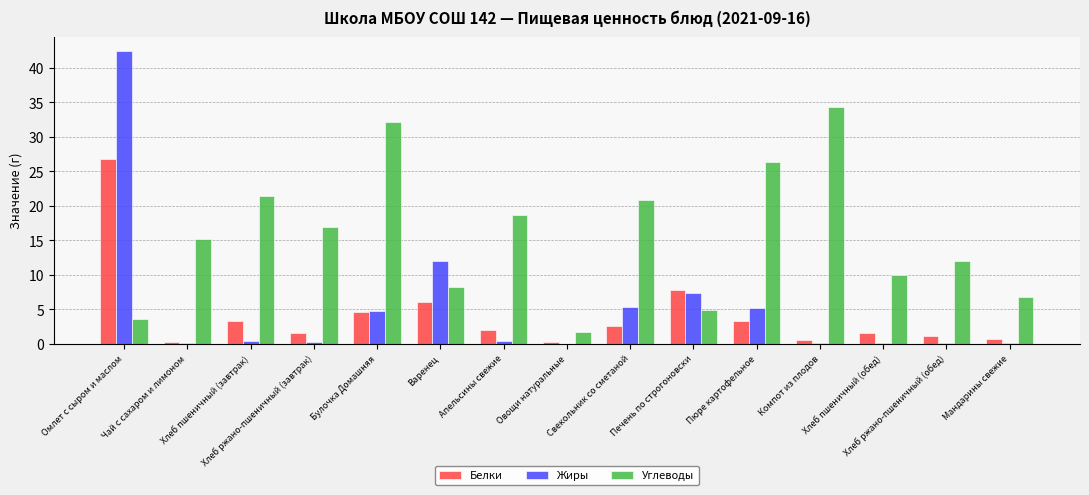

At which category is the sum across all series the highest?

Омлет с сыром и маслом